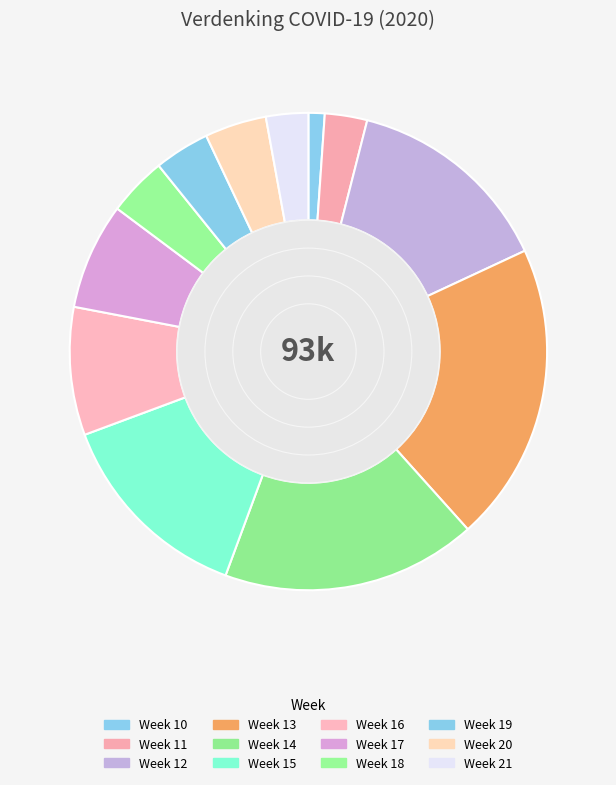

Does any single category account for the majority?

No